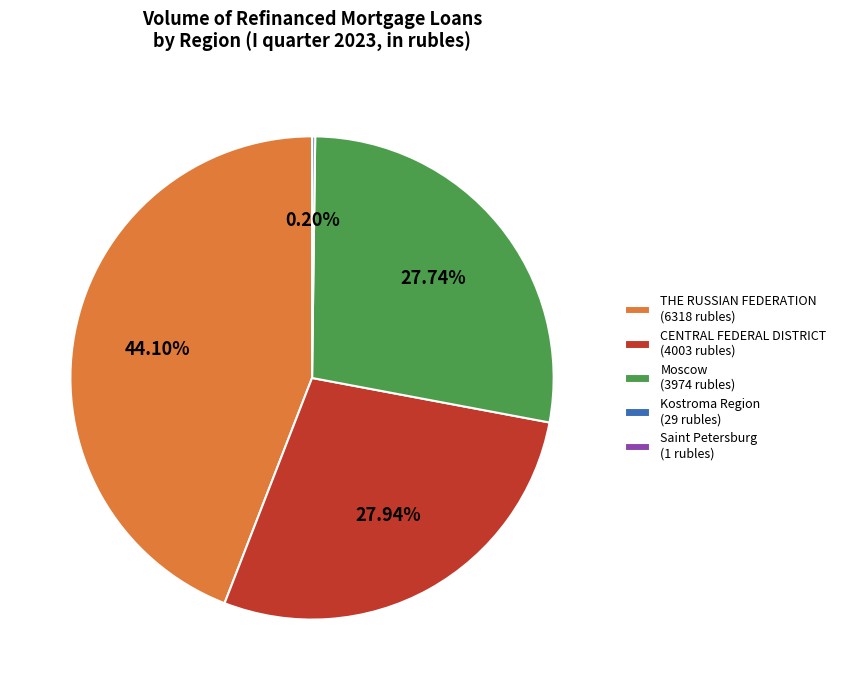

Which slice is the largest?

THE RUSSIAN FEDERATION (6318 rubles)